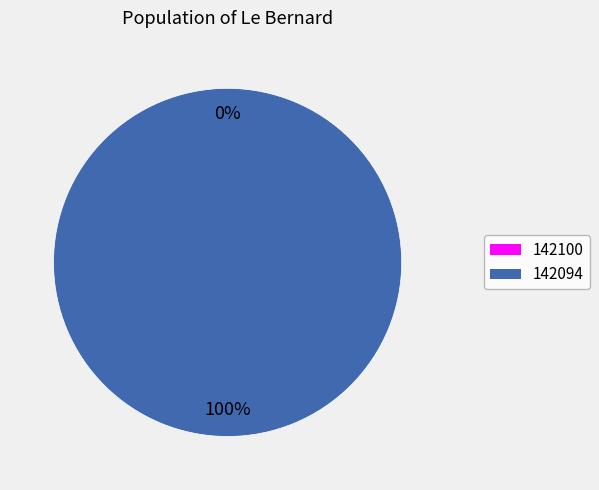

To the nearest percent, what percentage of the pie is 142094?

100%